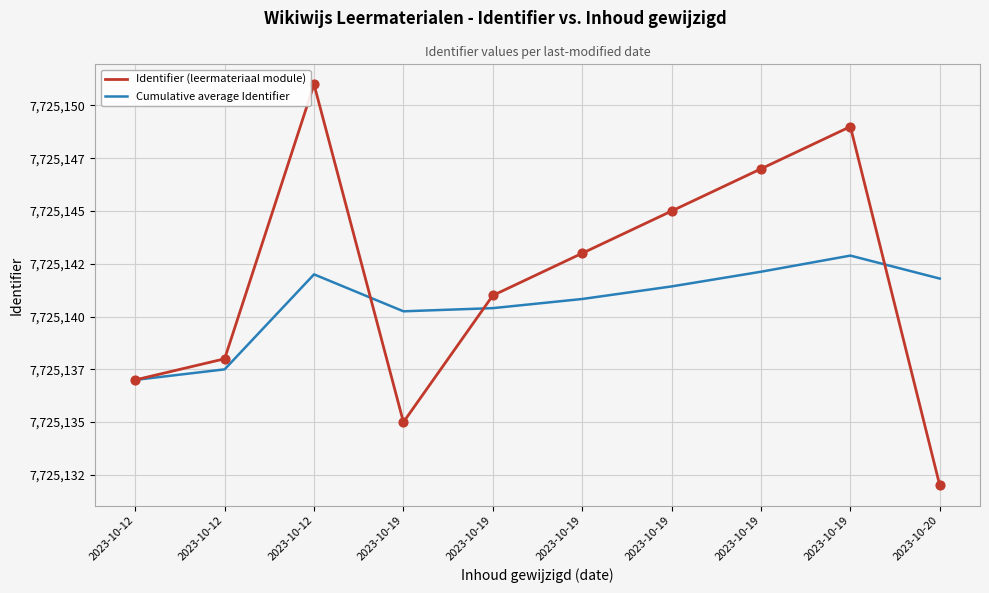

Which series has the largest total across all categories?

Identifier (leermateriaal module)